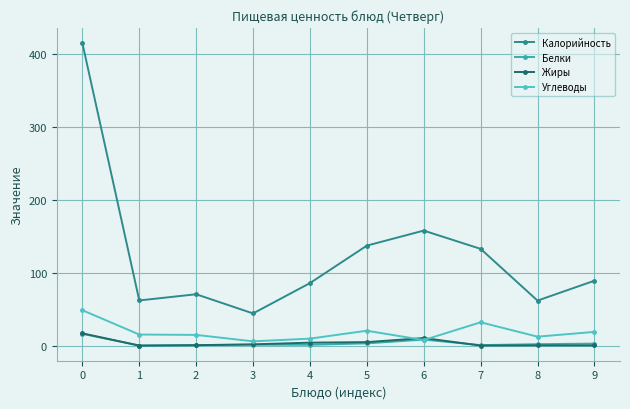

Does the chart have visible grid lines?

Yes